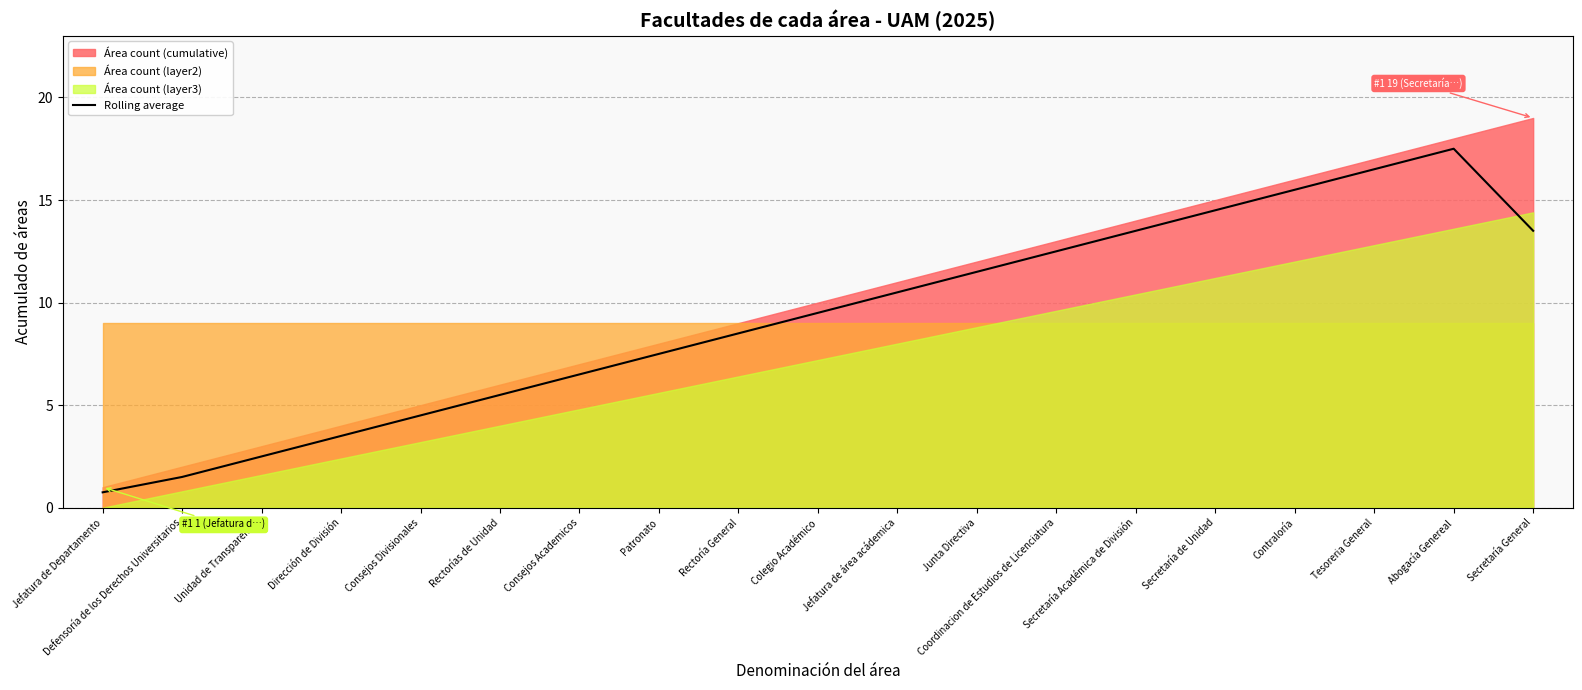

Which has a higher value, Tesoreria General or Junta Directiva?

Tesoreria General